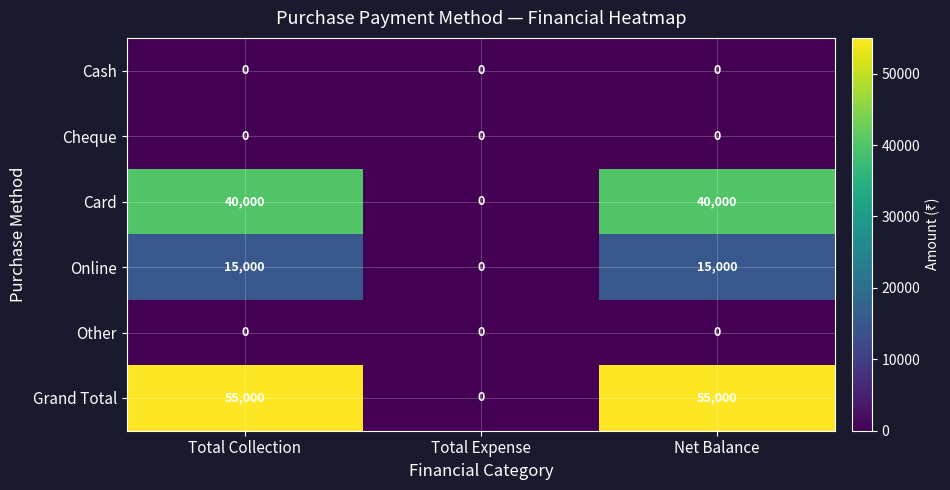

The value of Cheque at Total Collection is 0. True or false?

True